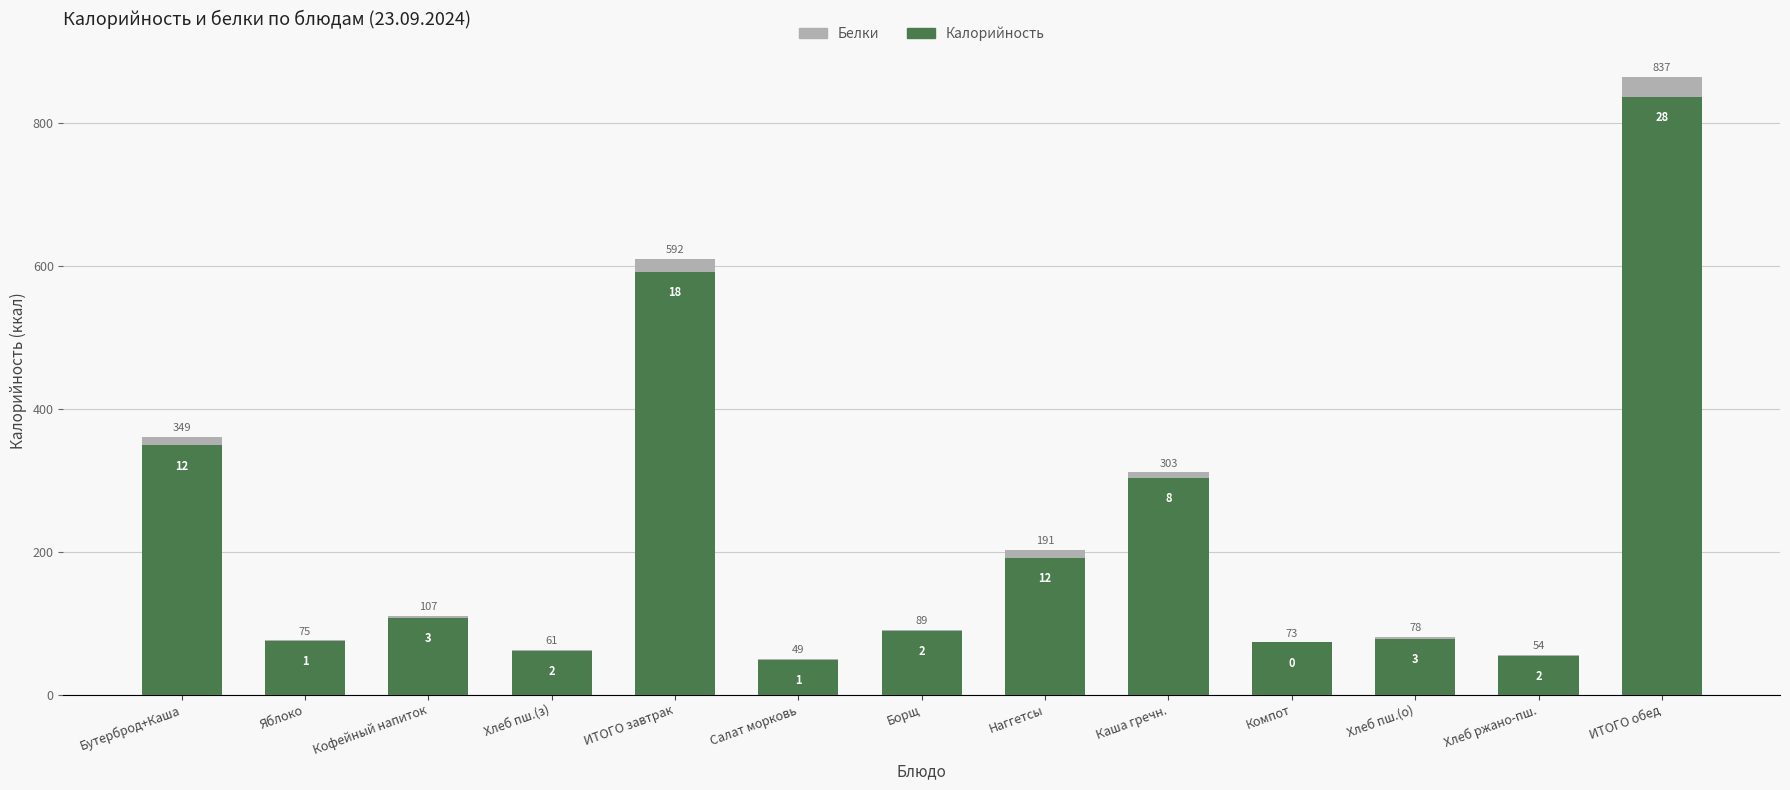

Where is Калорийность nearest to the value 443?

Бутерброд+Каша